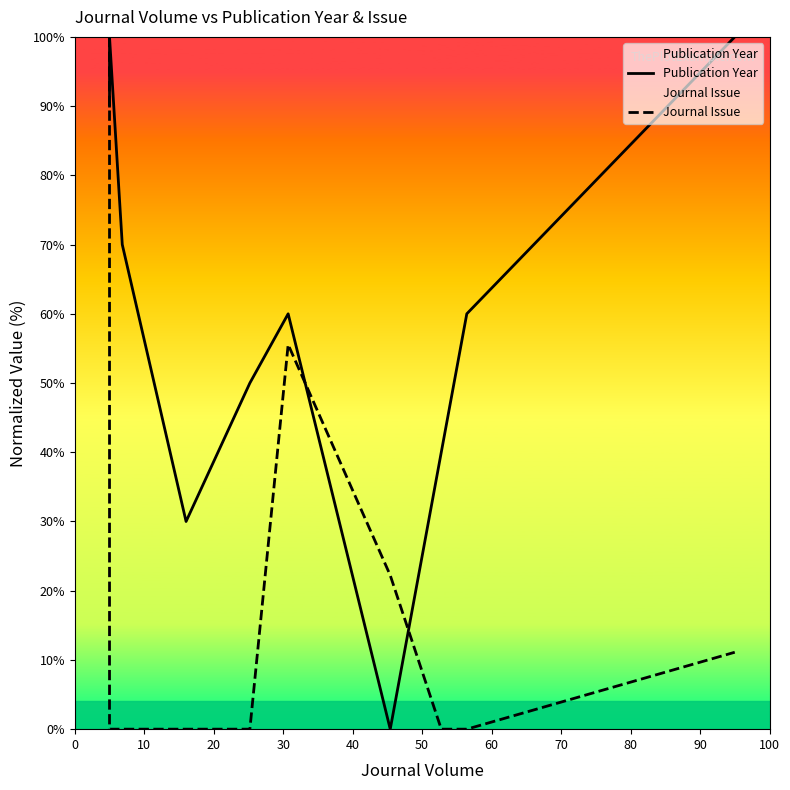

Which series has the largest range (max minus min)?

Publication Year